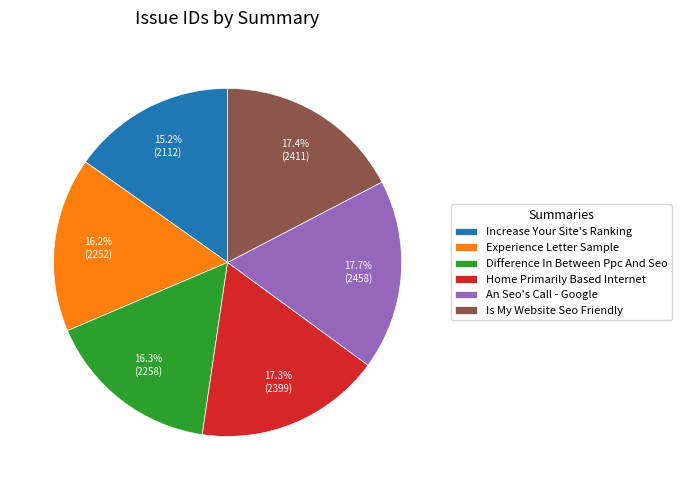

Combined, do Difference In Between Ppc And Seo and Experience Letter Sample account for over 50%?

No